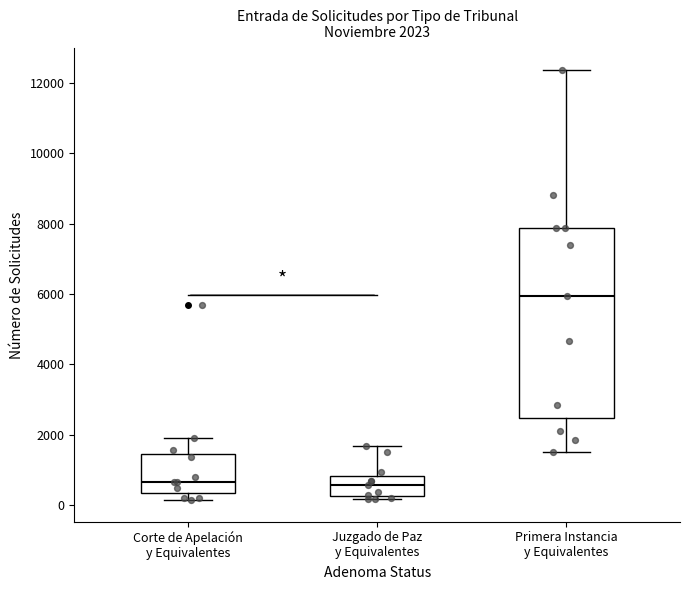

Comparing the boxes themselves (not the whiskers), which one is the tallest?

Primera Instancia y Equivalentes